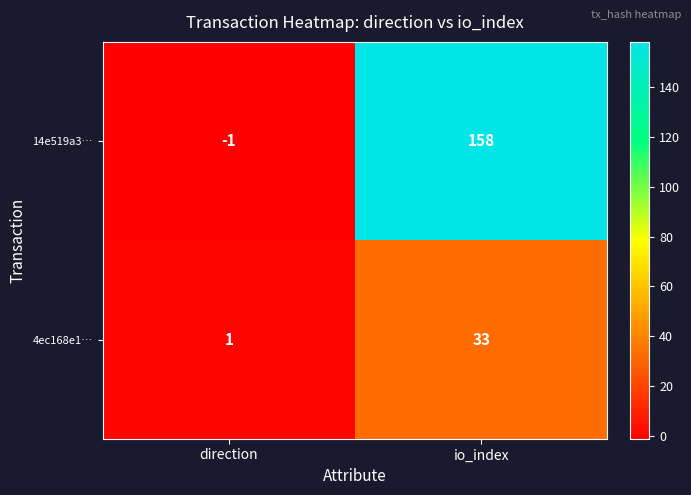

Reading right to left, what are all the values shown in this chart?

14e519a3…: 158	-1
4ec168e1…: 33	1